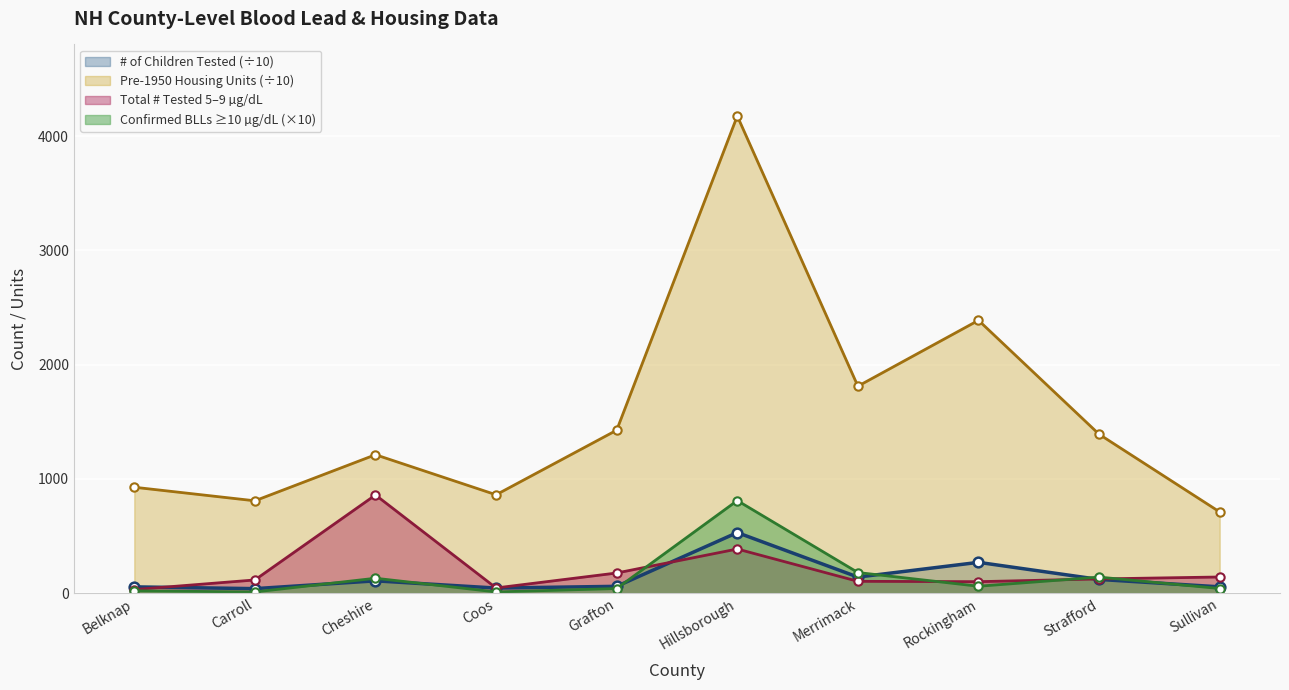

What are all the series names shown in the legend?

# of Children Tested (÷10), Pre-1950 Housing Units (÷10), Total # Tested 5–9 µg/dL, Confirmed BLLs ≥10 µg/dL (×10)